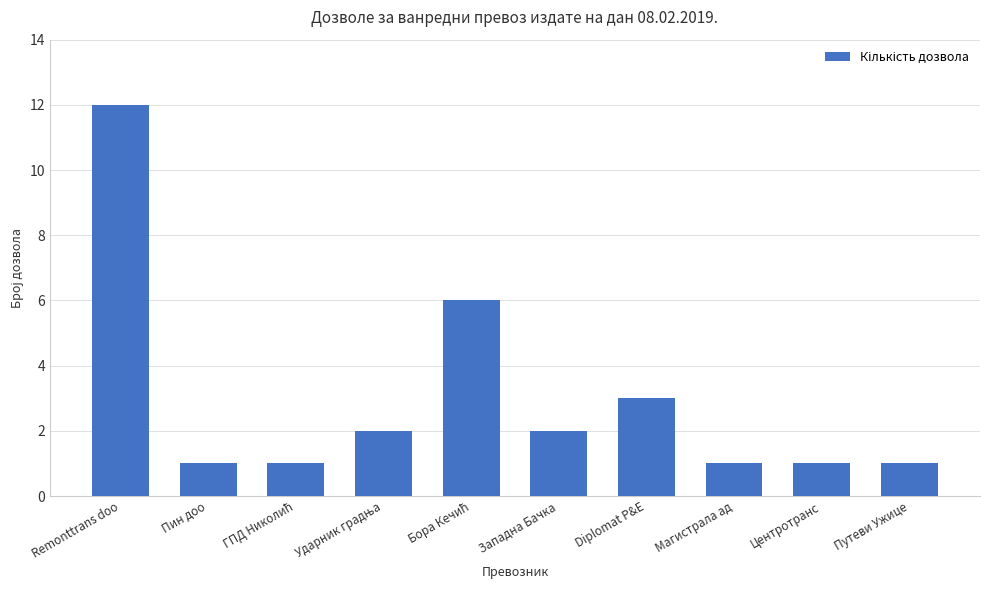

The value at Путеви Ужице is 1. True or false?

True